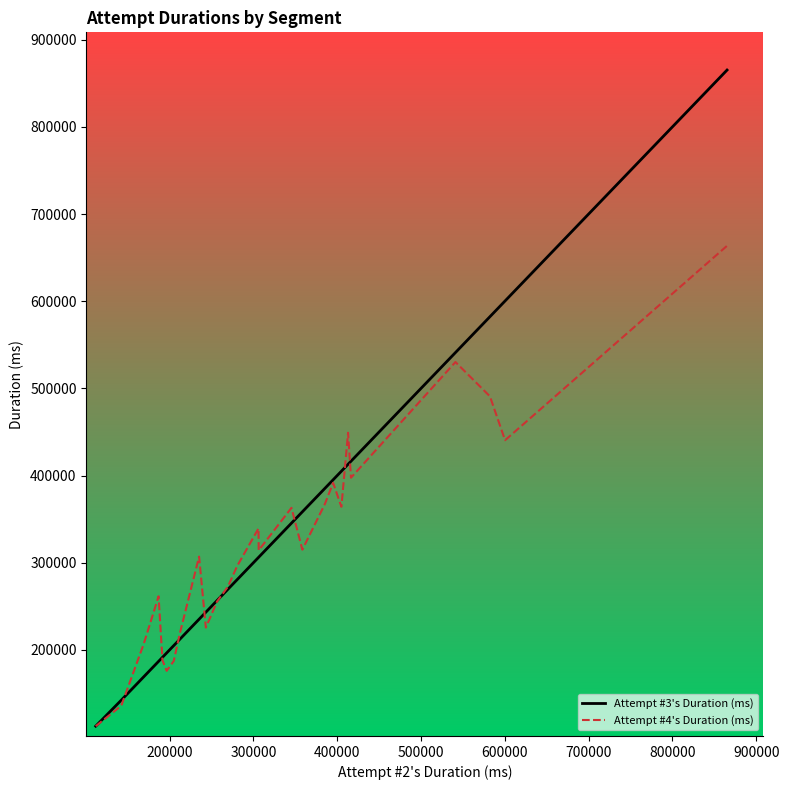

Which series has the widest spread of values?

Attempt #3's Duration (ms)